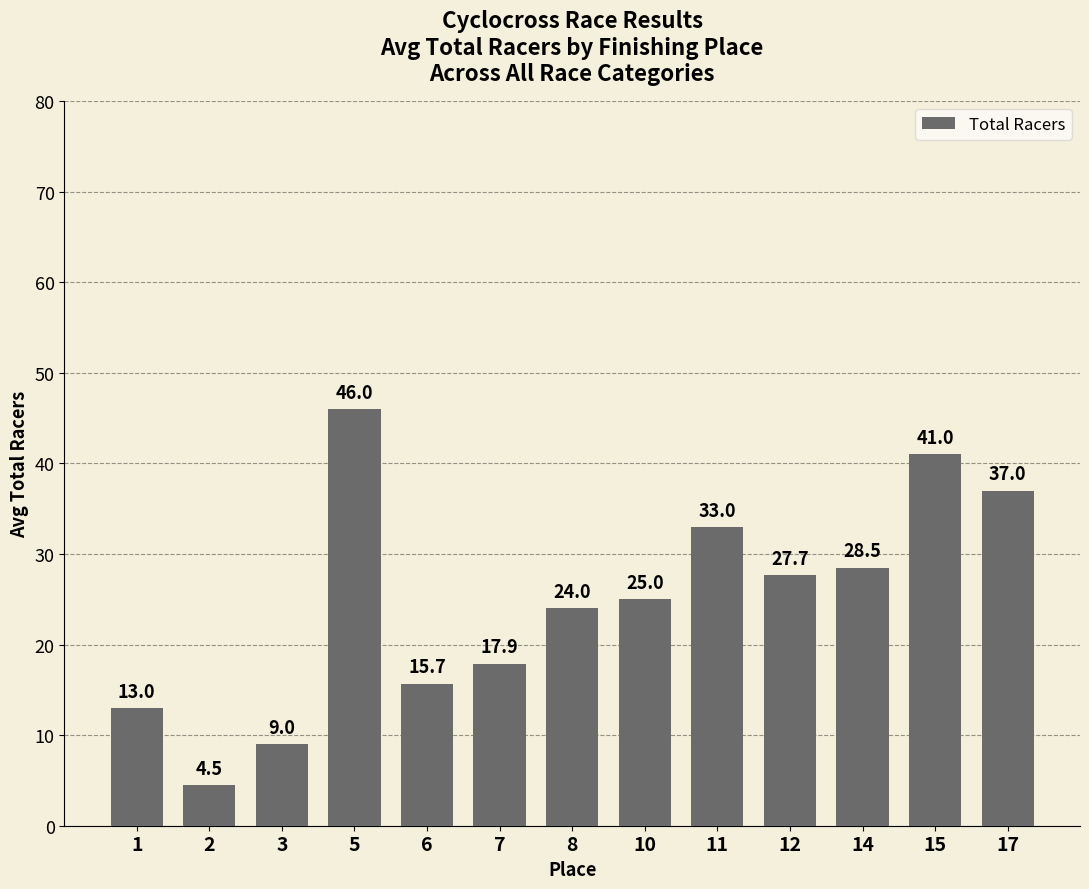

How many data points does each series have?

13